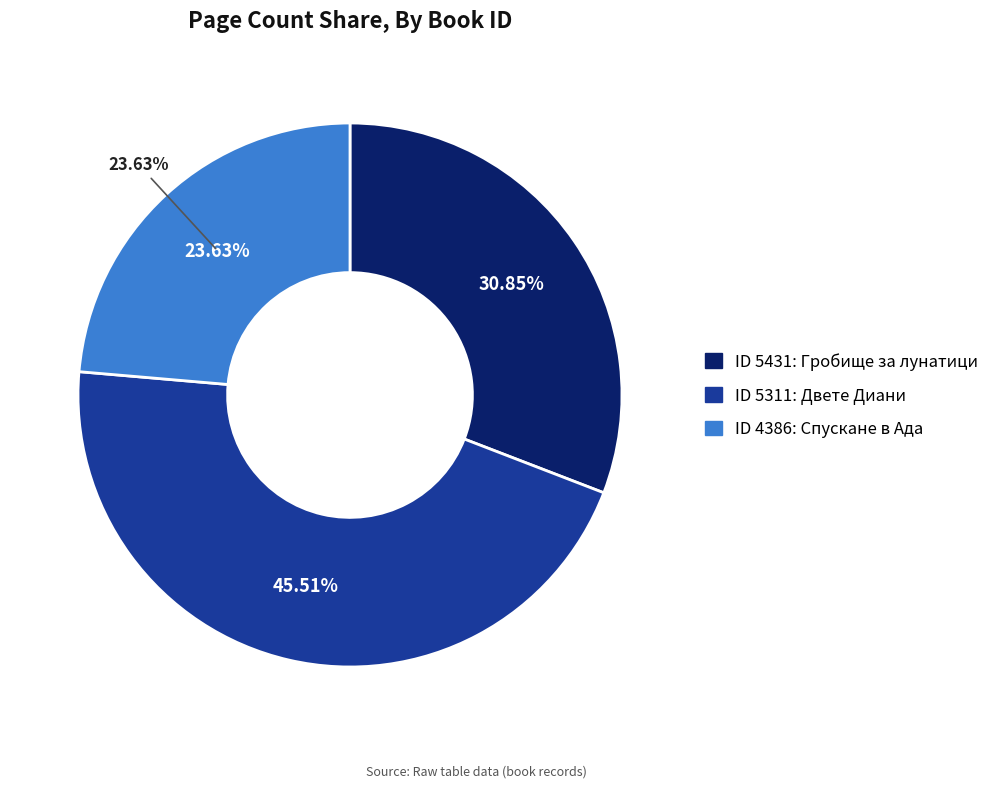

To the nearest percent, what percentage of the pie is 5431?

31%